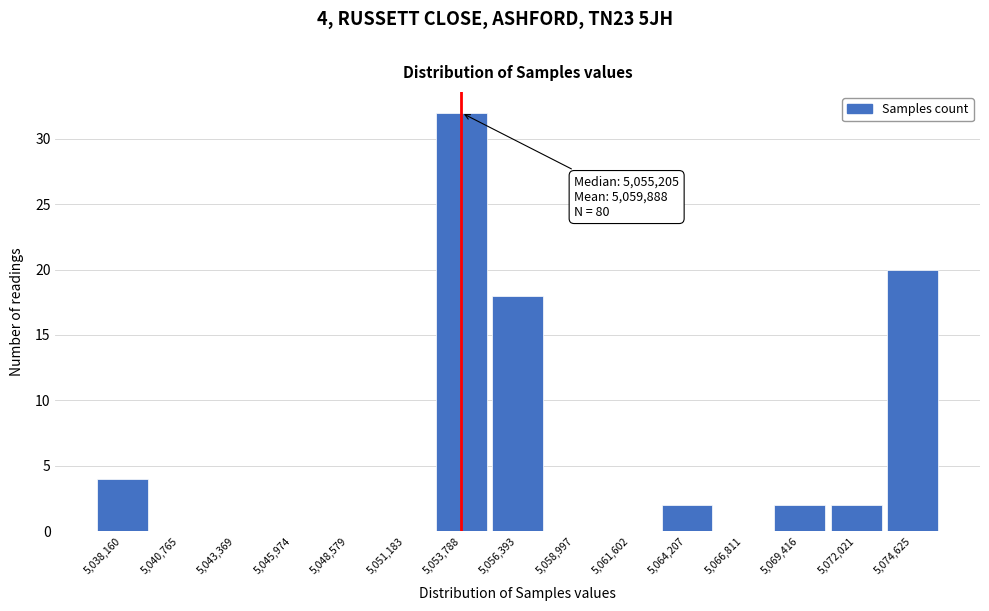

Over which range of the x-axis is the bar tallest?

5052500 to 5055000